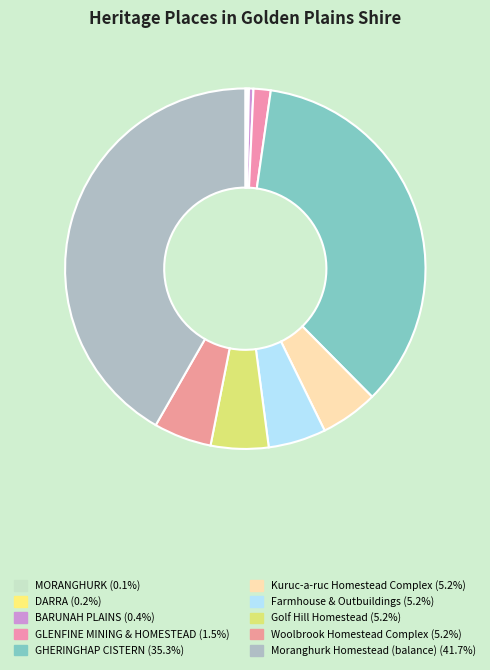

What is the change in value from DARRA to Kuruc-a-ruc Homestead Complex?

+22857